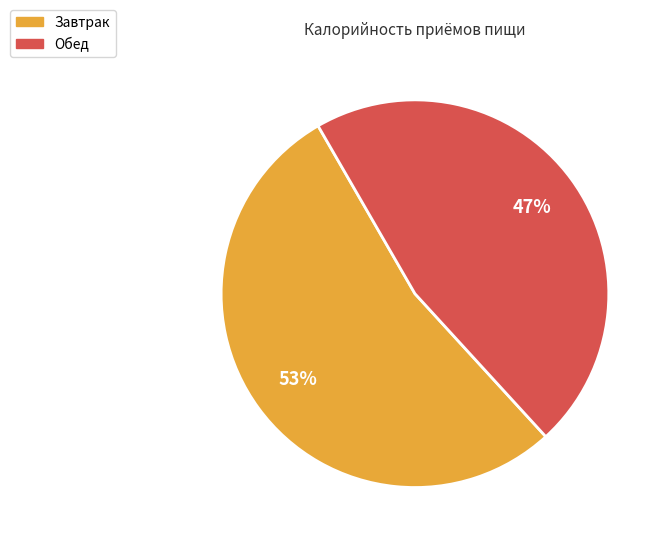

To the nearest percent, what is the average slice percentage?

50%